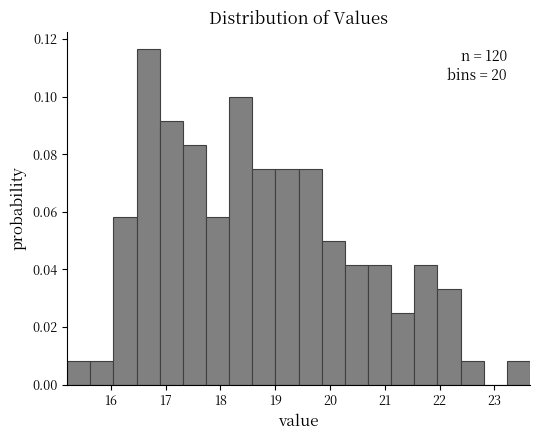

Over which range of the x-axis is the bar tallest?

16.5 to 16.9